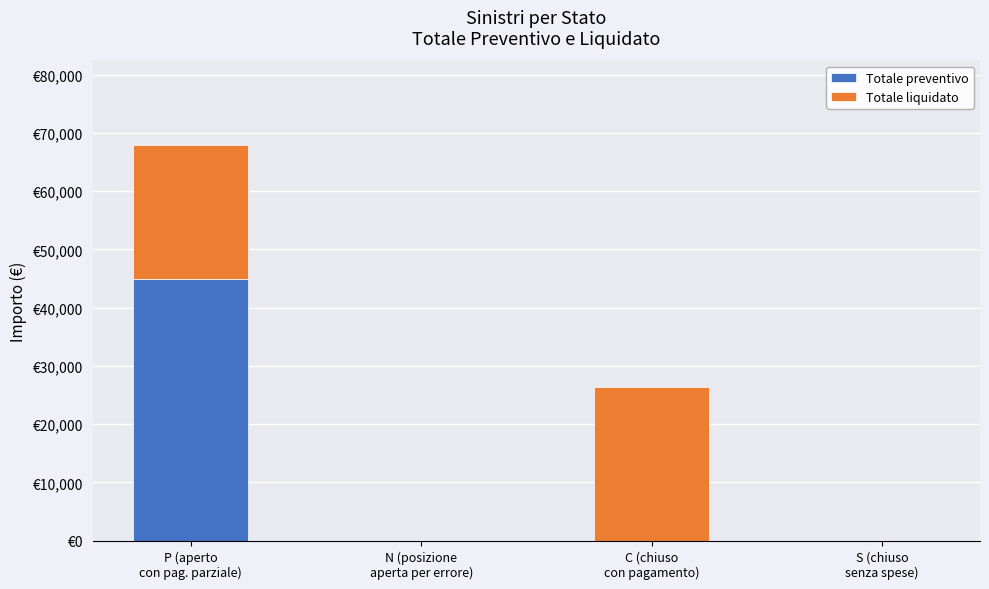

What are all the series names shown in the legend?

Totale preventivo, Totale liquidato